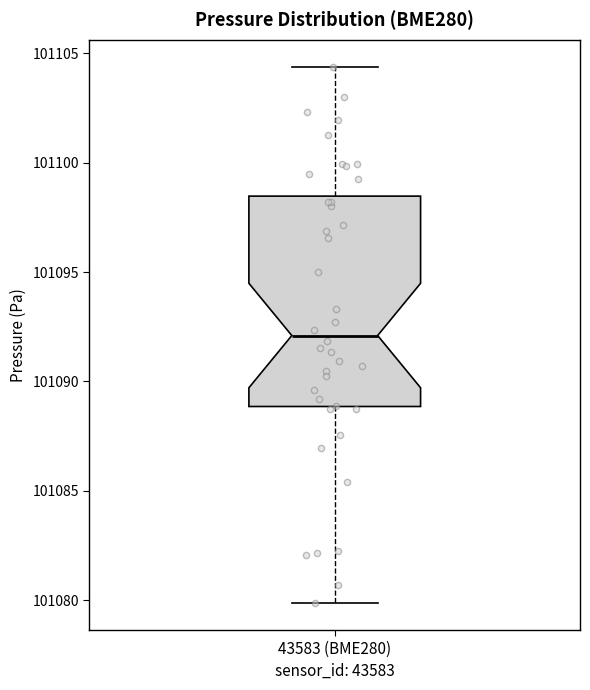

Where does the median line of the box for 43583 (BME280) sit on the y-axis? The values are not printed on the chart, so give them approximately, as read against the axis.

101092.0